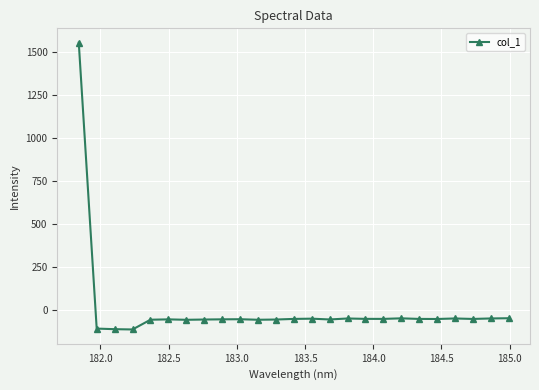

What is the value of the 23rd point from the left?

-52.4